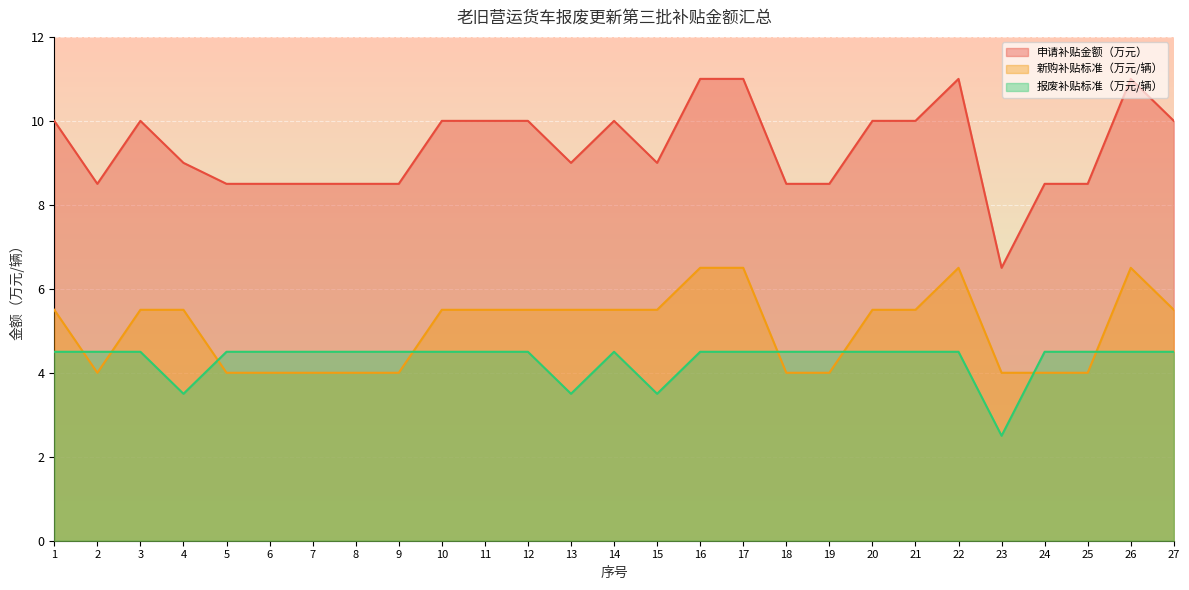

Count the 新购补贴标准（万元/辆） values in the range 4 to 5.

11